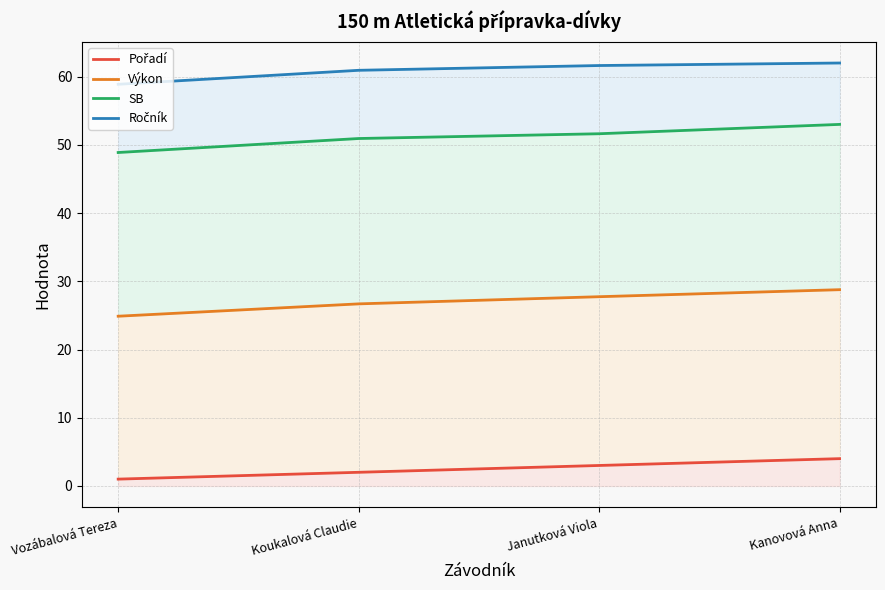

Does the chart have visible grid lines?

Yes